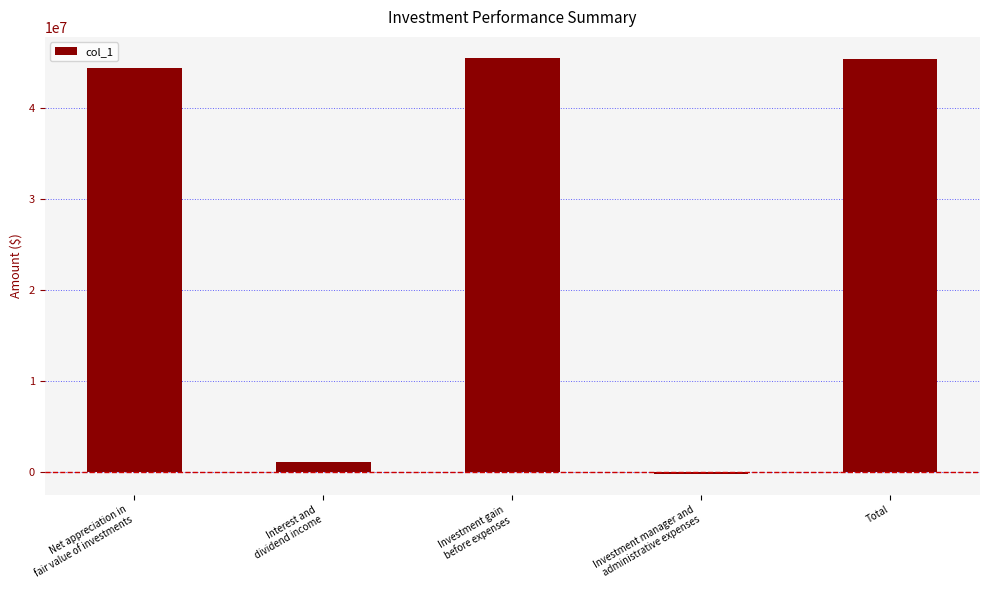

True or false: the data shows 1076849 at Interest and
dividend income.

True